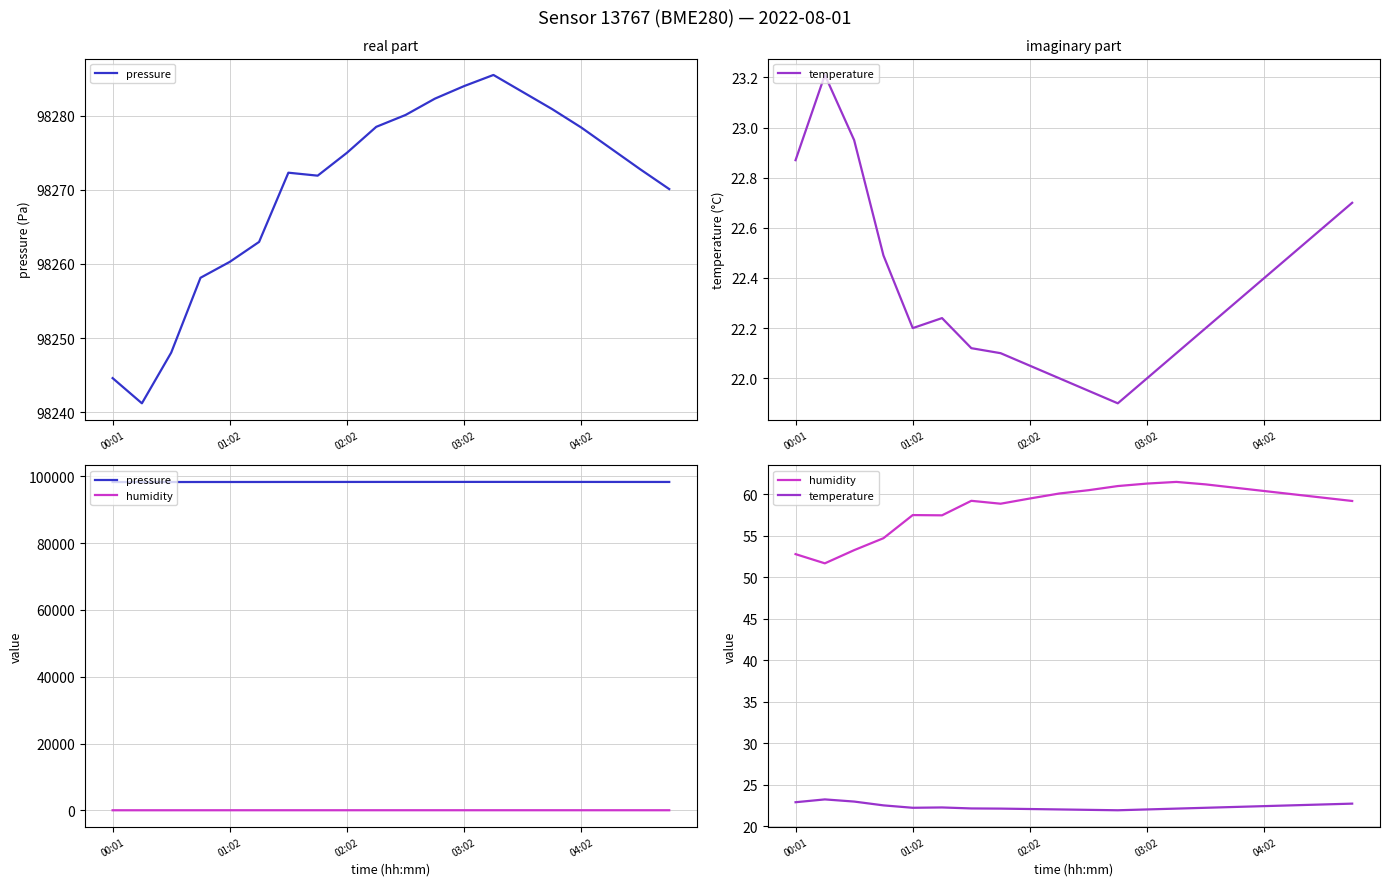

True or false: humidity and temperature intersect in this chart.

False